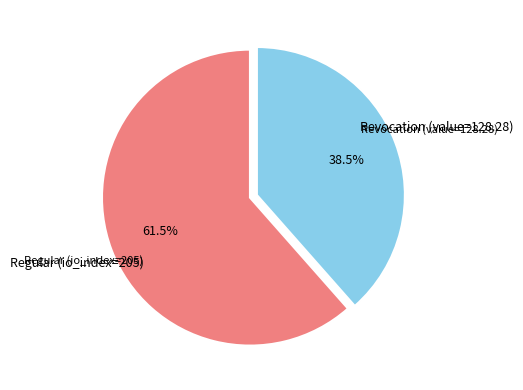

Is there any slice that represents more than half of the pie?

Yes